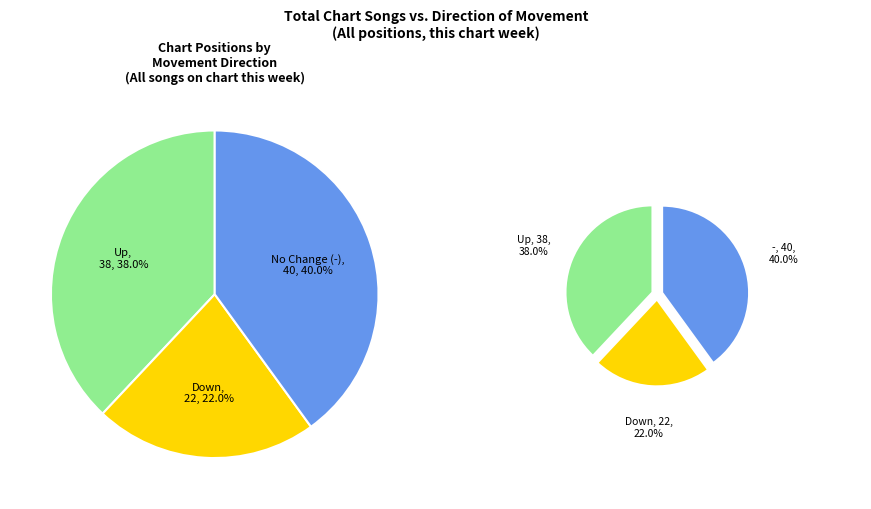

How many slices are in this pie chart?

3